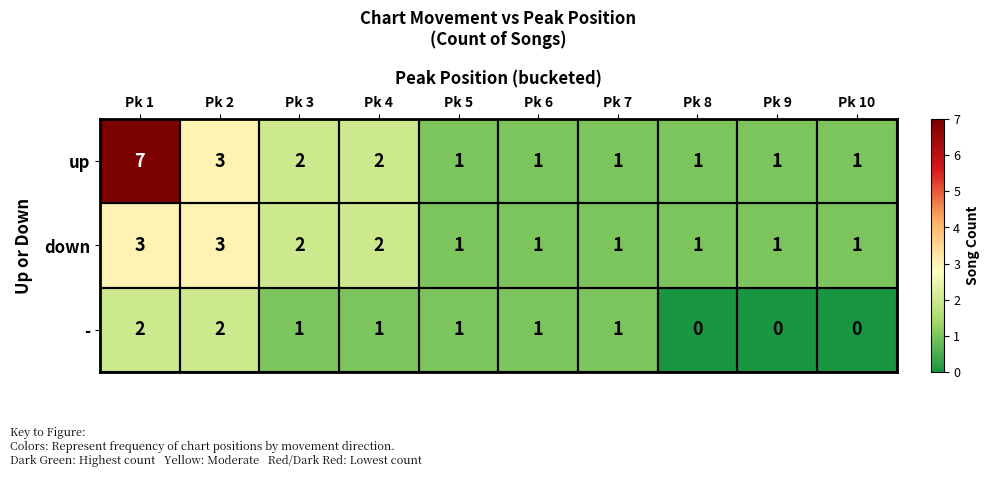

List the series in order of their overall mean, highest first.

up, down, -